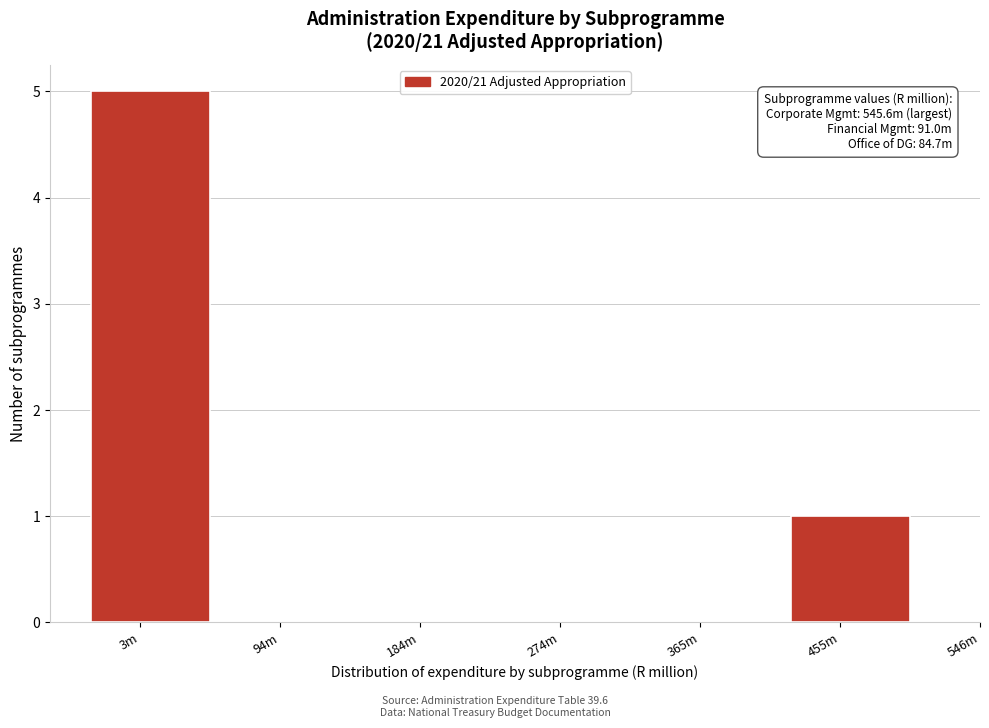

Reading right to left, extract all data points from this chart.

455m=1	365m=0	274m=0	184m=0	94m=0	3m=5